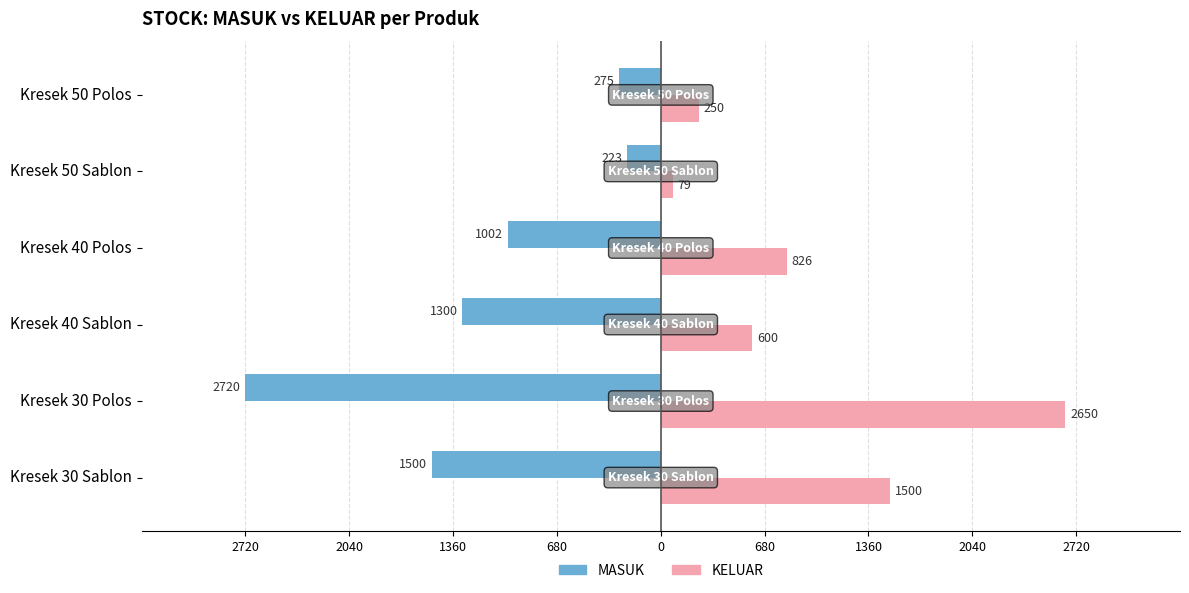

What are all the series names shown in the legend?

MASUK, KELUAR